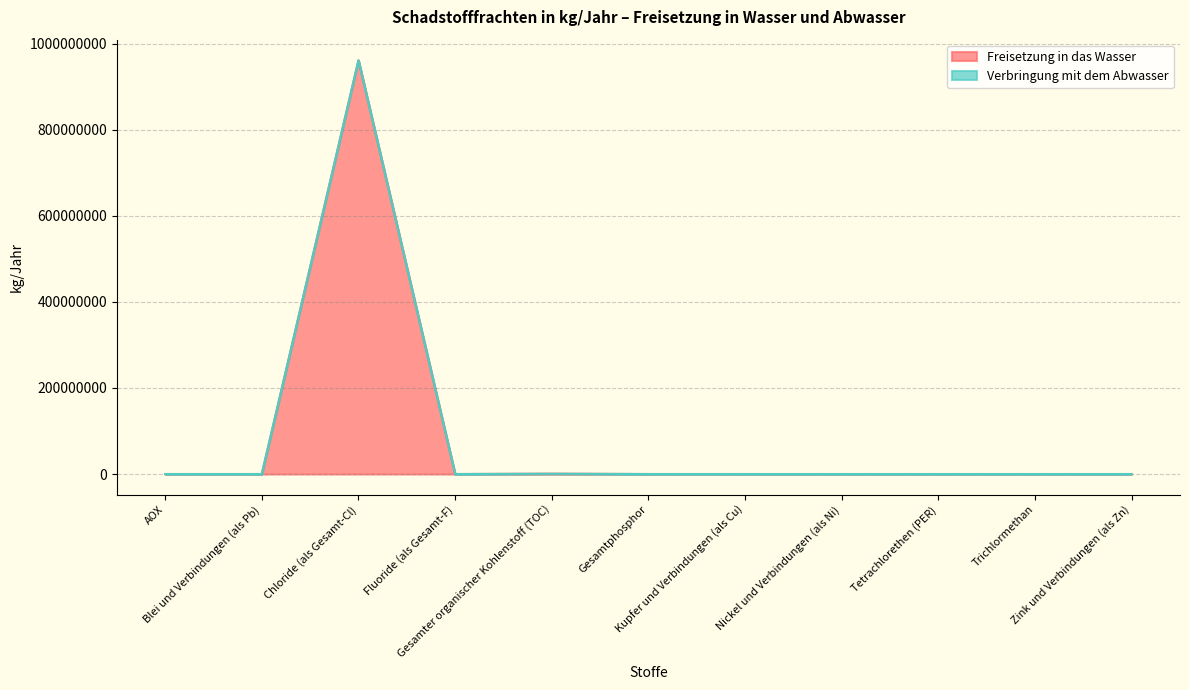

Is the value of Freisetzung in das Wasser at Blei und Verbindungen (als Pb) greater than the value of Verbringung mit dem Abwasser at Gesamtphosphor?

No